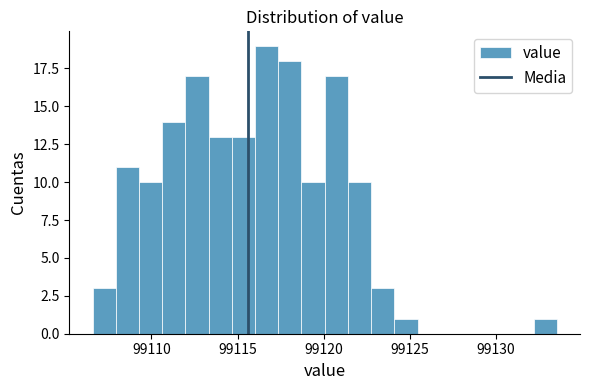

Read against the x-axis, roughly where is the centre of the tallest bar?

99116.5